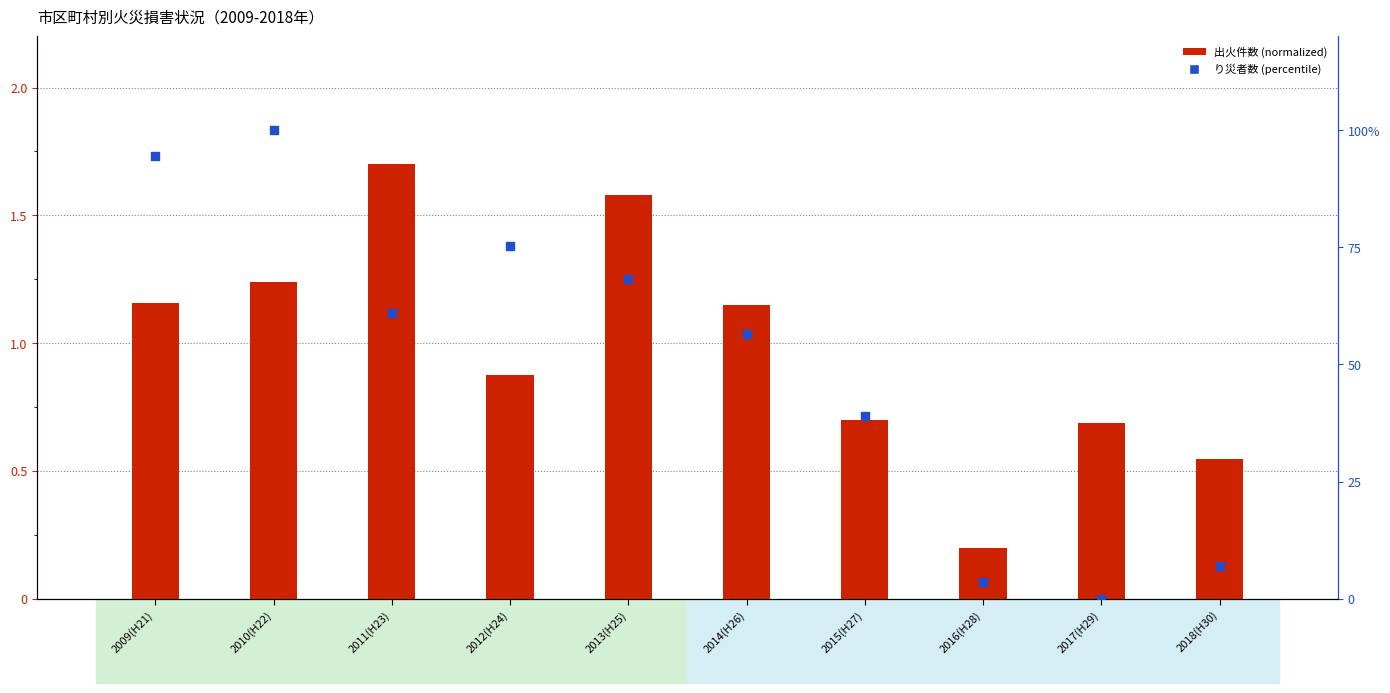

Which series has the largest total across all categories?

り災者数 (percentile)